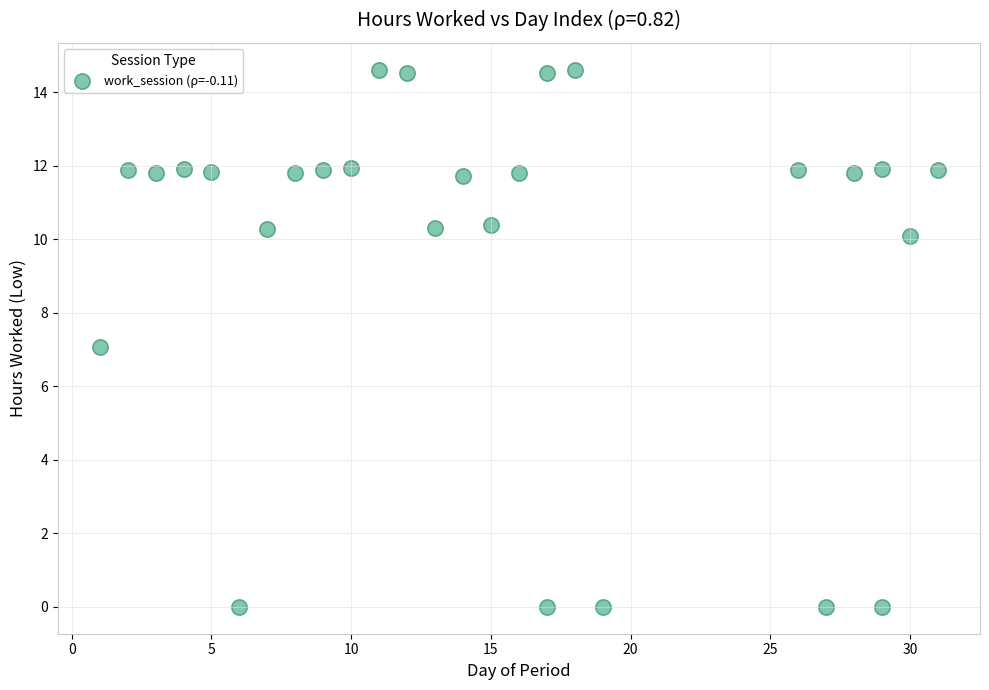

Count the number of points in this scatter plot.

27